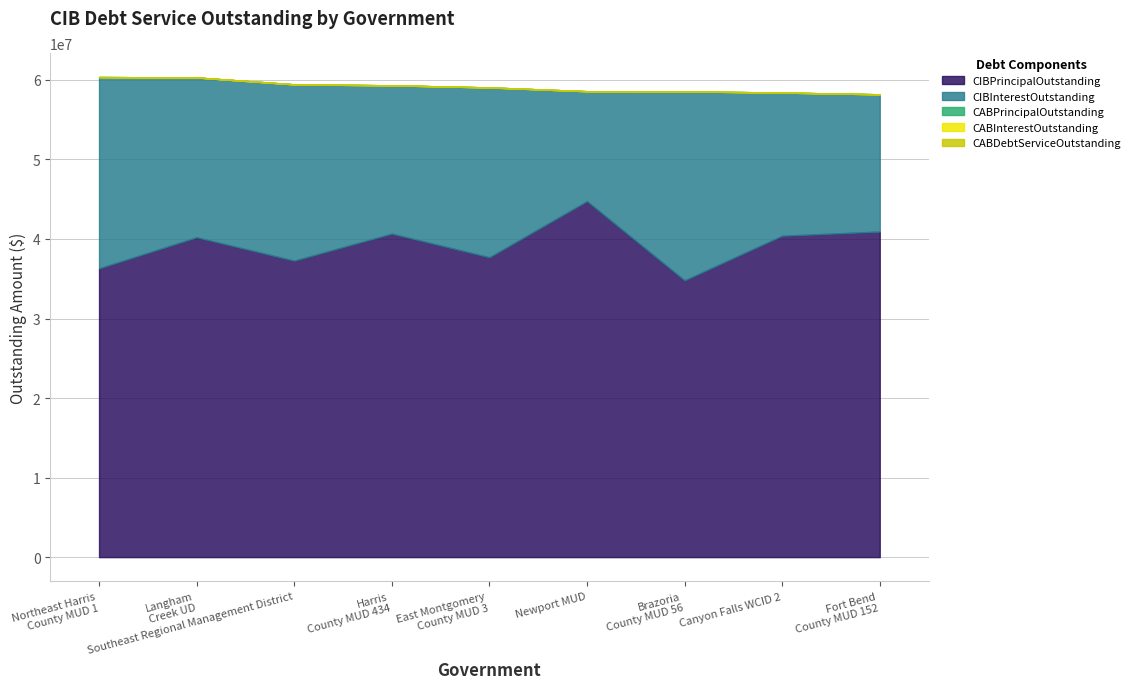

In CIBPrincipalOutstanding, how many points are higher than both neighbors (excluding endpoints)?

3